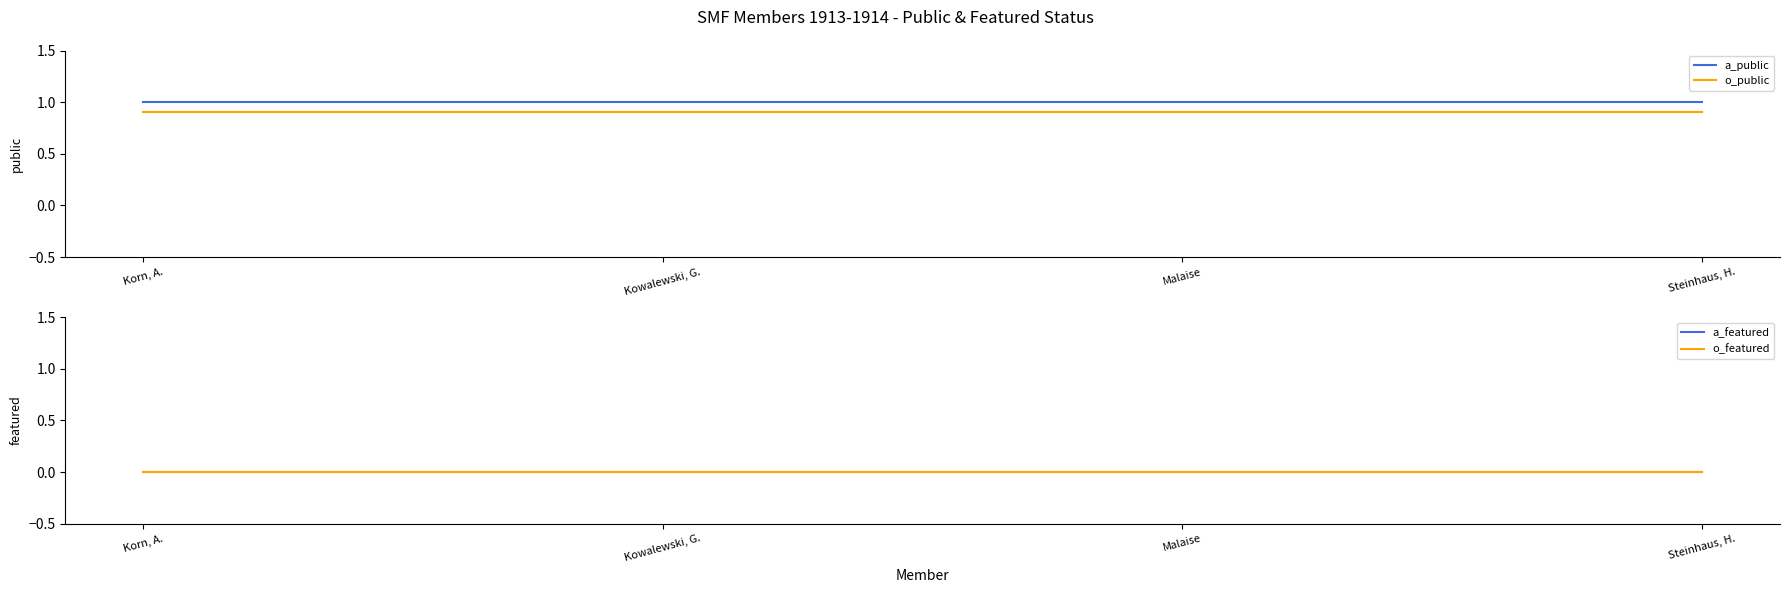

What is the minimum value for a_public?

1.0